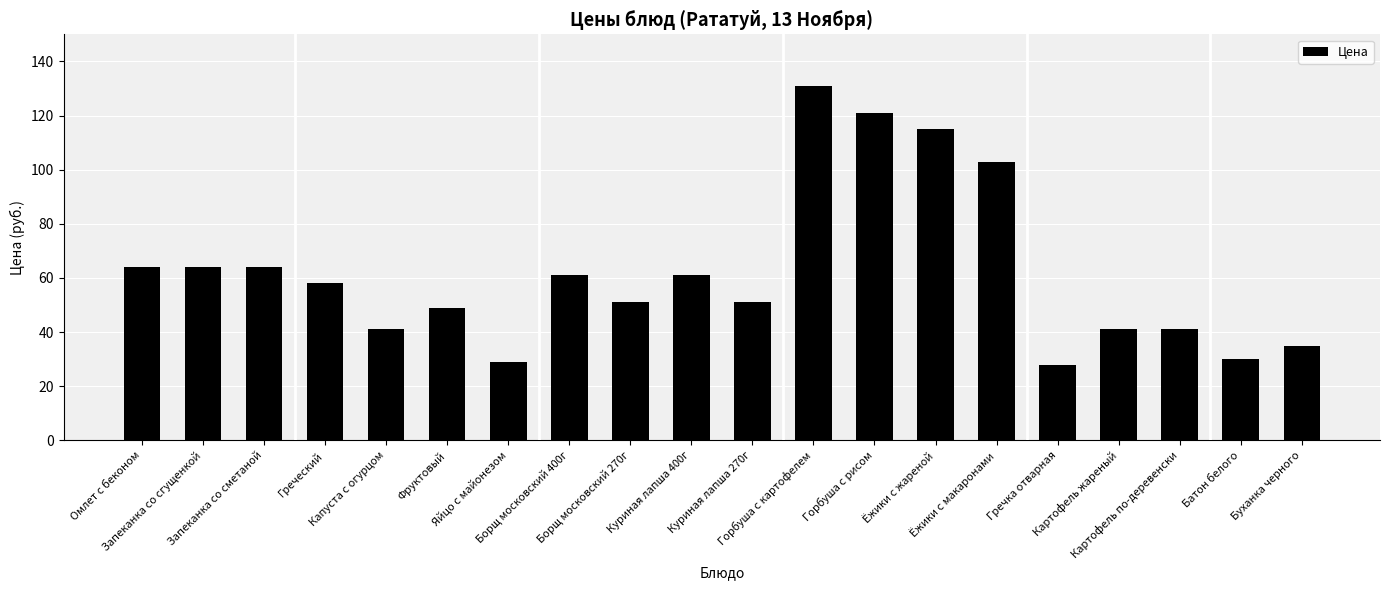

What is the difference between the maximum and minimum values?

103